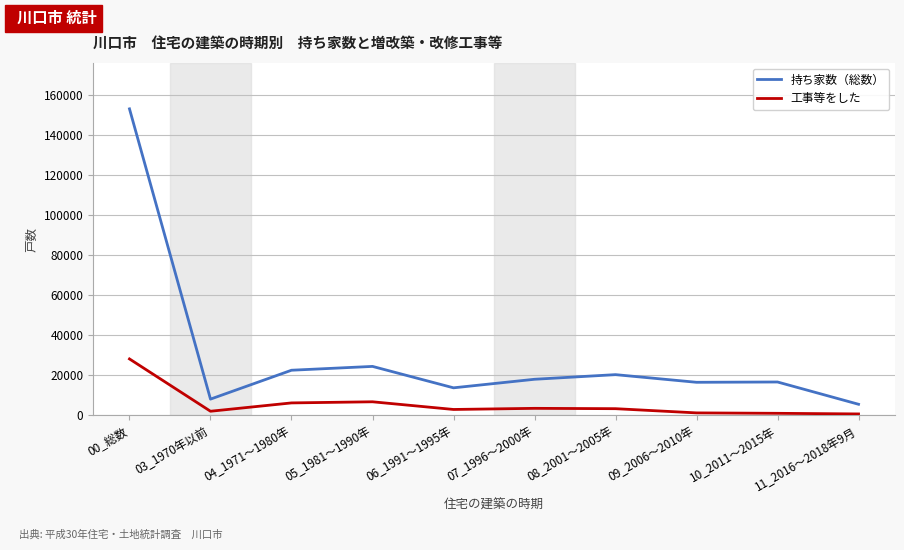

True or false: 工事等をした and 持ち家数（総数） cross at least once.

False